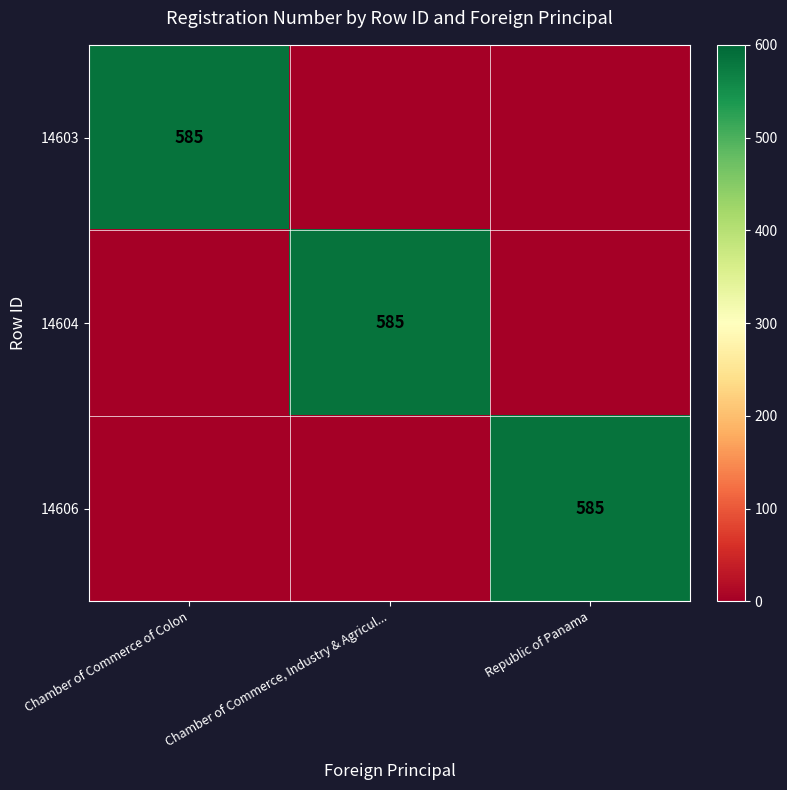

The value of 14603 at Chamber of Commerce of Colon is 911. True or false?

False